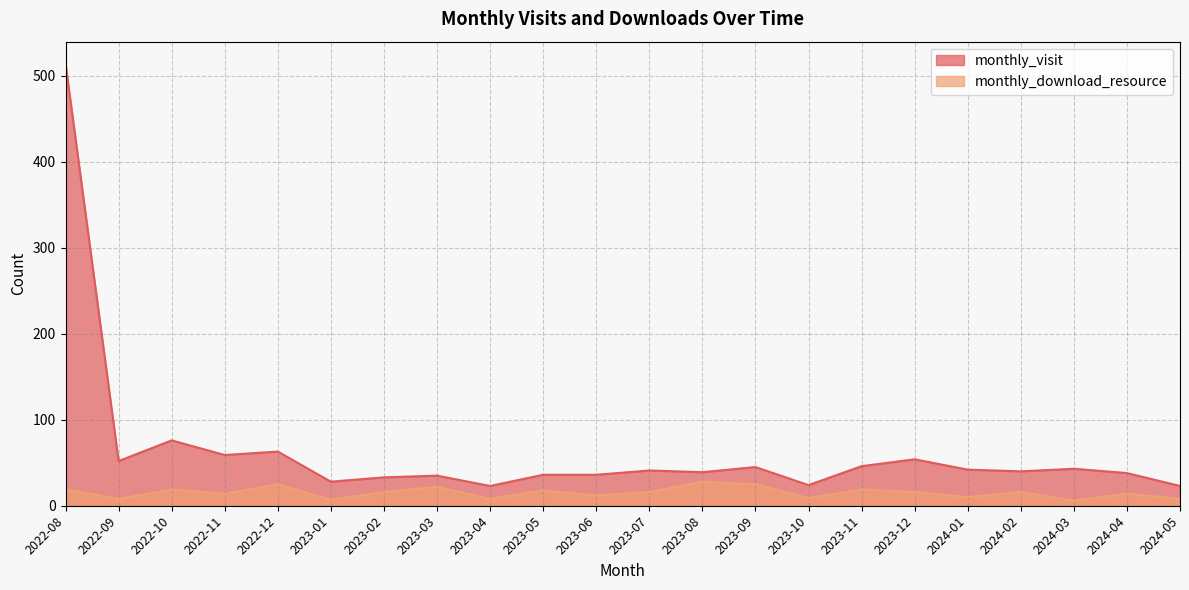

The monthly_visit series shows 11 at 2023-06. True or false?

False